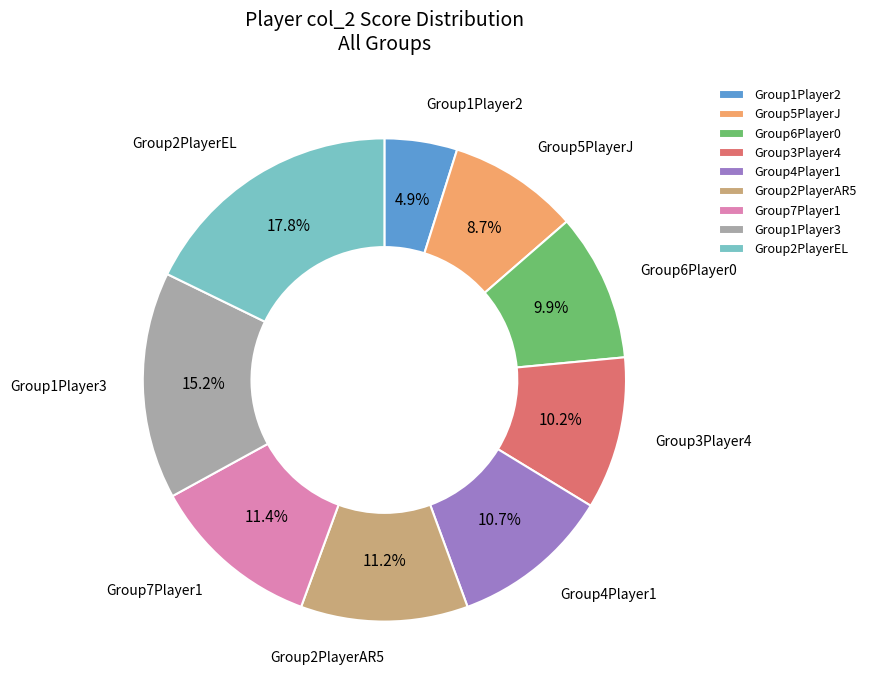

Approximately how many times larger is the value at Group4Player1 compared to Group2PlayerAR5?

1.0